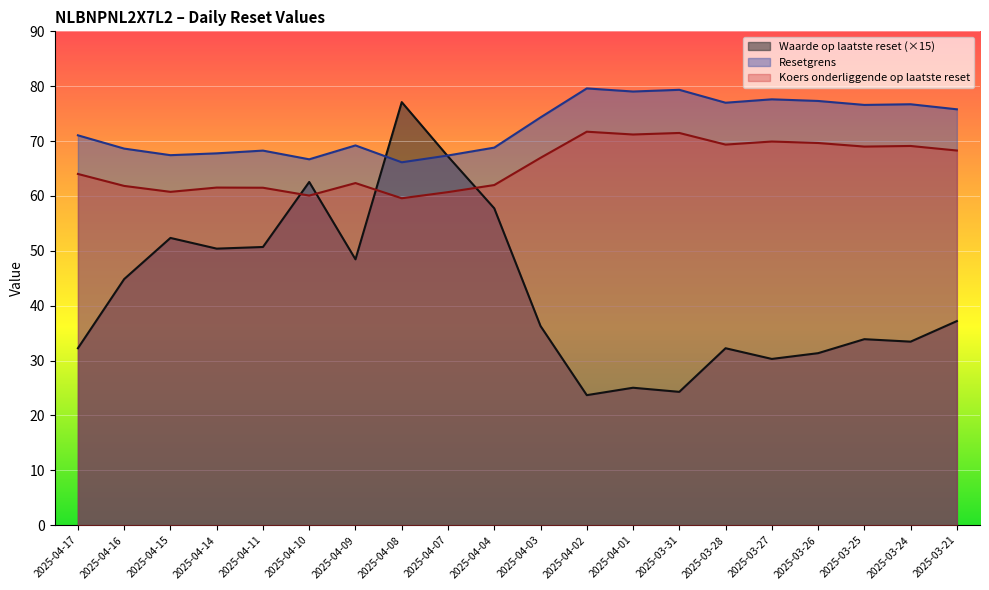

True or false: Koers onderliggende op laatste reset and Resetgrens cross at least once.

False